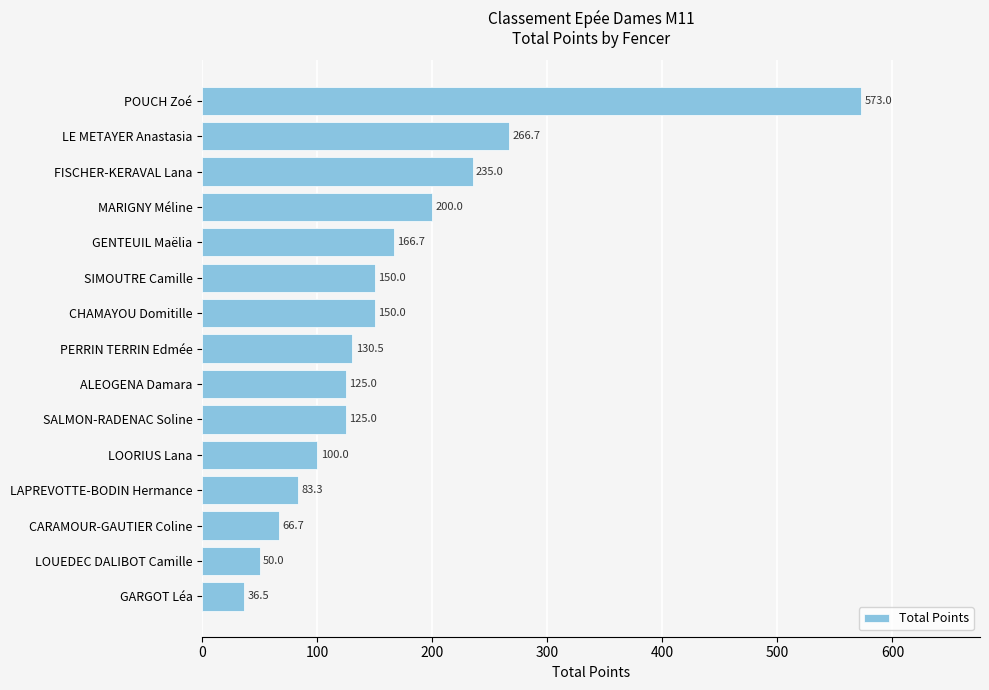

Reading top to bottom, what are all the values shown in this chart?

POUCH Zoé=573.0	LE METAYER Anastasia=266.7	FISCHER-KERAVAL Lana=235.0	MARIGNY Méline=200.0	GENTEUIL Maëlia=166.7	SIMOUTRE Camille=150.0	CHAMAYOU Domitille=150.0	PERRIN TERRIN Edmée=130.5	ALEOGENA Damara=125.0	SALMON-RADENAC Soline=125.0	LOORIUS Lana=100.0	LAPREVOTTE-BODIN Hermance=83.3	CARAMOUR-GAUTIER Coline=66.7	LOUEDEC DALIBOT Camille=50.0	GARGOT Léa=36.5